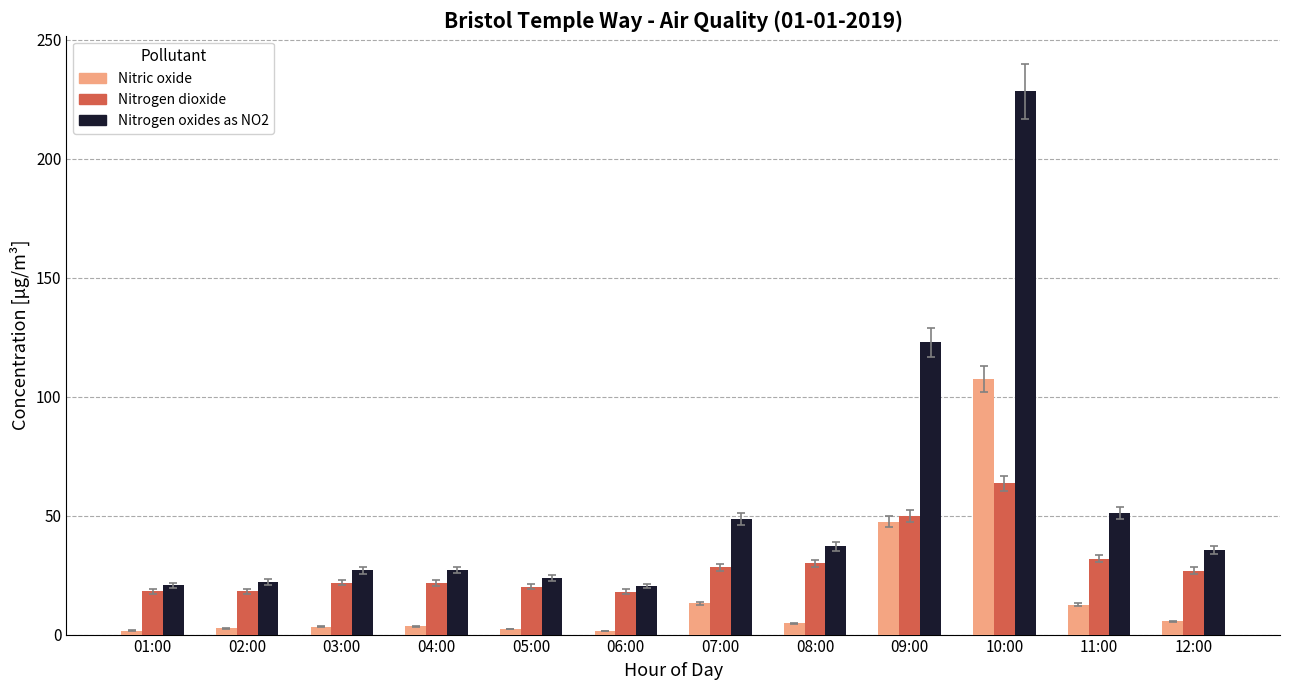

Does the chart contain any negative values?

No